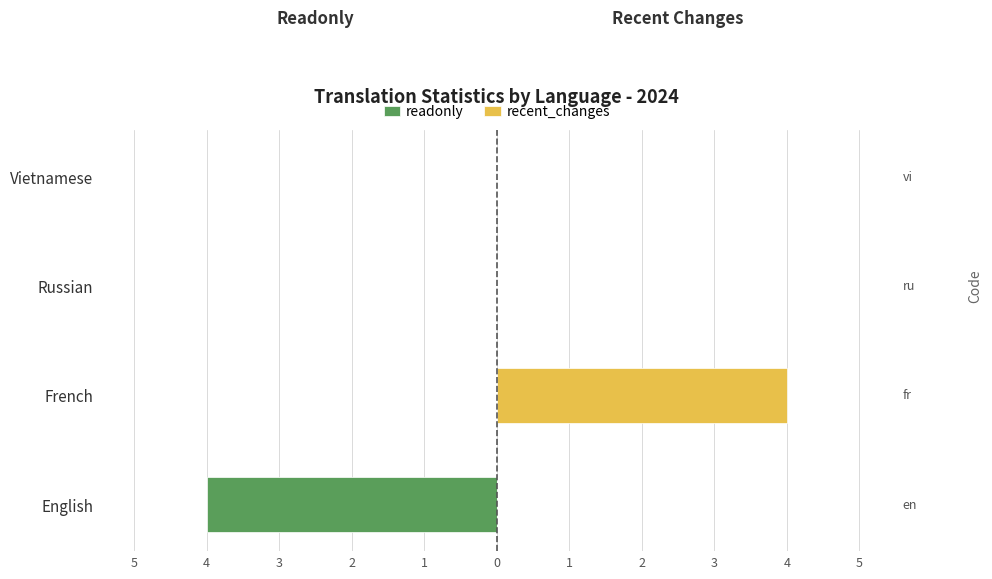

What is the sum of the readonly values at English and French?

-4